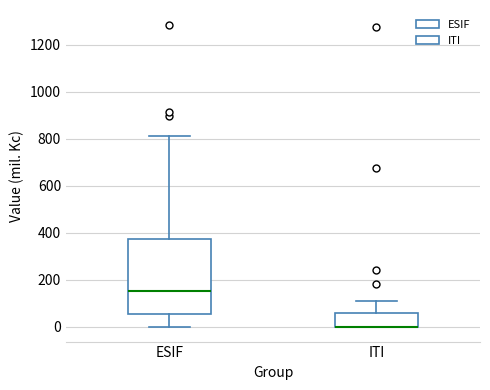

Where is the lower edge of the box for ITI on the y-axis? The values are not printed on the chart, so give them approximately, as read against the axis.

0